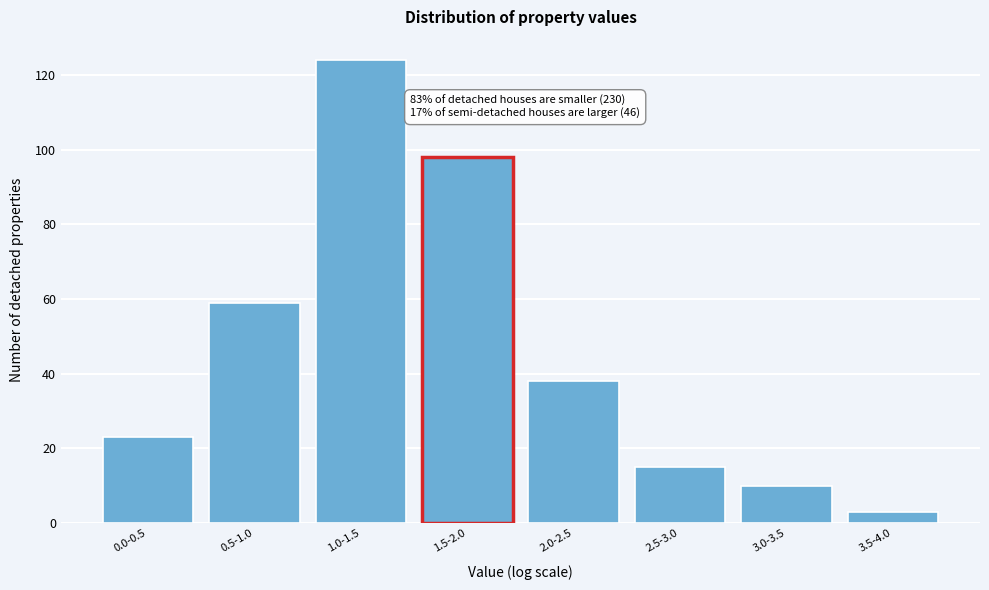

Reading left to right, transcribe all the data shown in this chart.

23	59	124	98	38	15	10	3